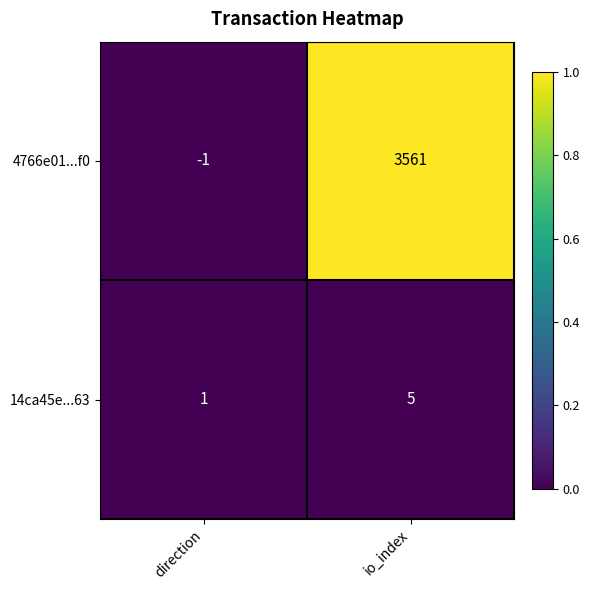

What is the sum of all 4766e01...f0 values?

3560